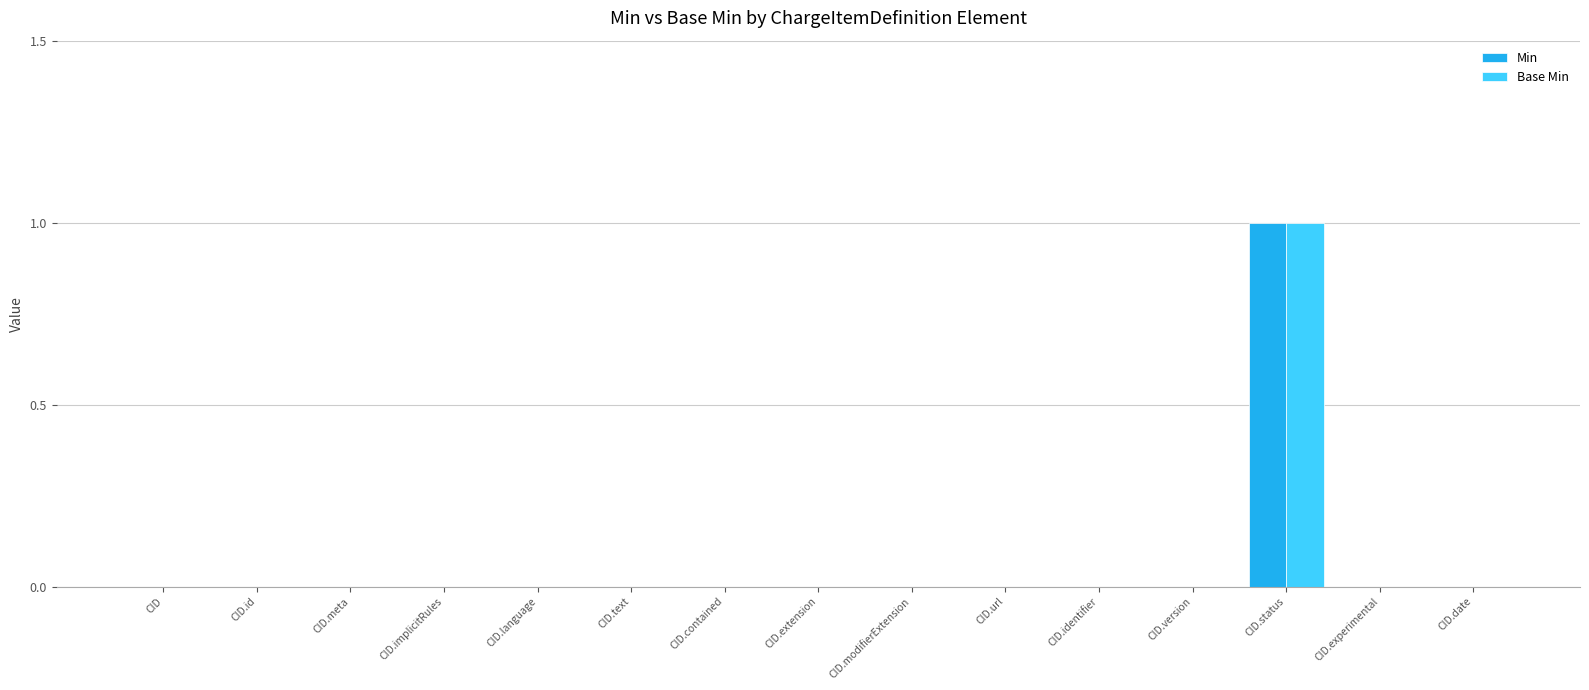

Which category has the highest value in the Min series?

CID.status